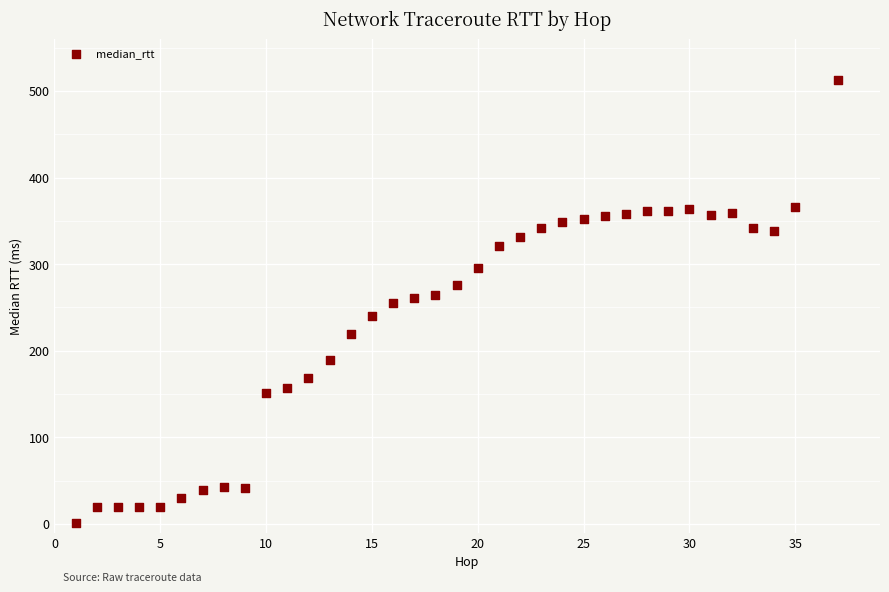

What is the range of Y values (max minus min)?

511.8